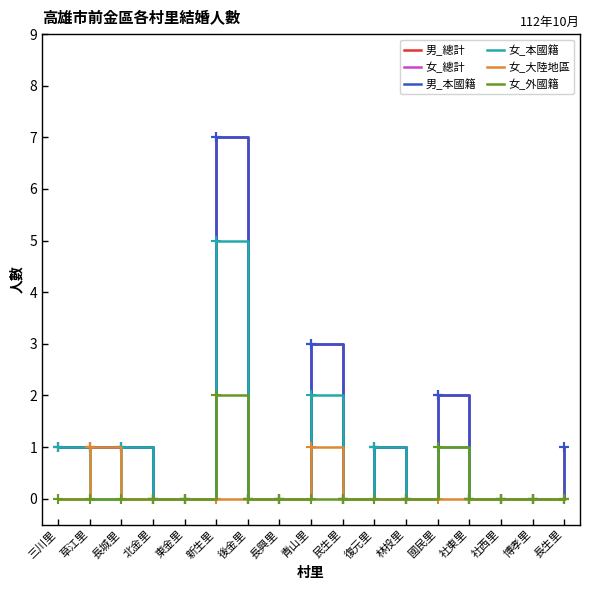

At which label is 女_本國籍 closest to 2?

青山里